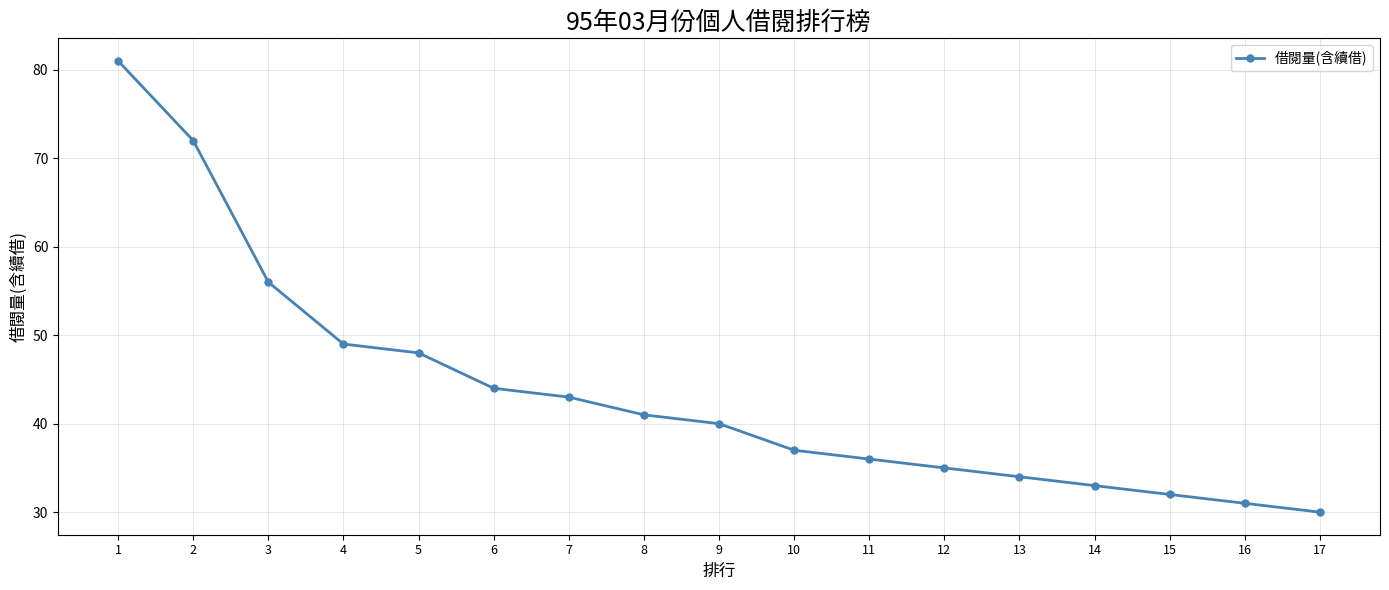

List the labels in order of value, smallest first.

17, 16, 15, 14, 13, 12, 11, 10, 9, 8, 7, 6, 5, 4, 3, 2, 1